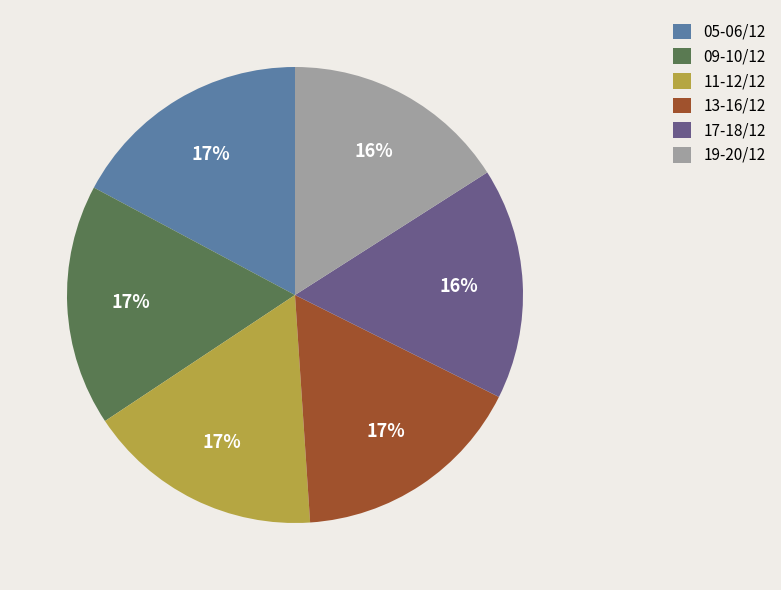

To the nearest percent, what percentage of the pie is 11-12/12?

17%